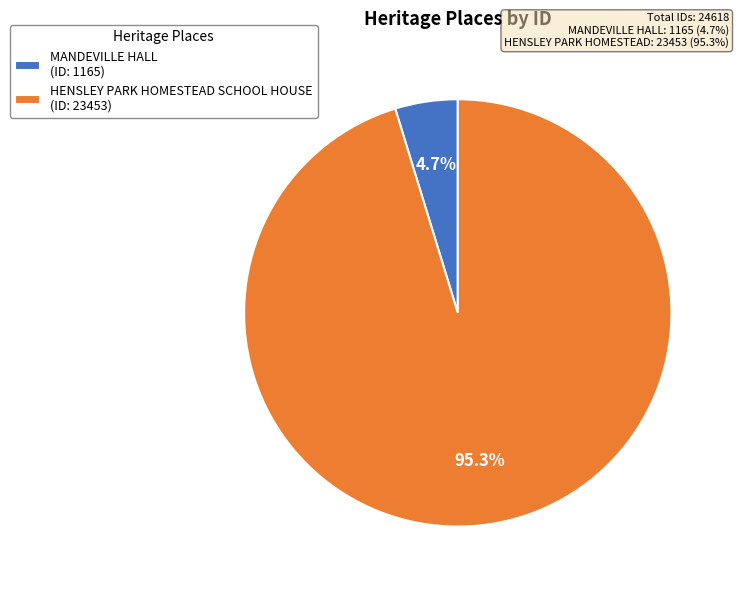

True or false: HENSLEY PARK HOMESTEAD SCHOOL HOUSE accounts for 95% of the total.

True